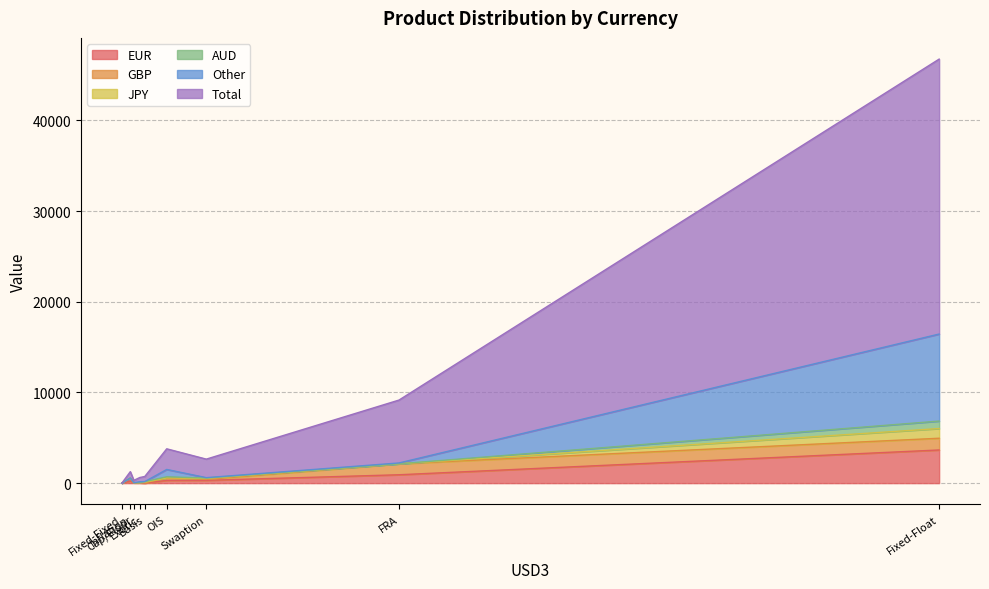

What is the spread (max minus min) of values at Swaption?

2002